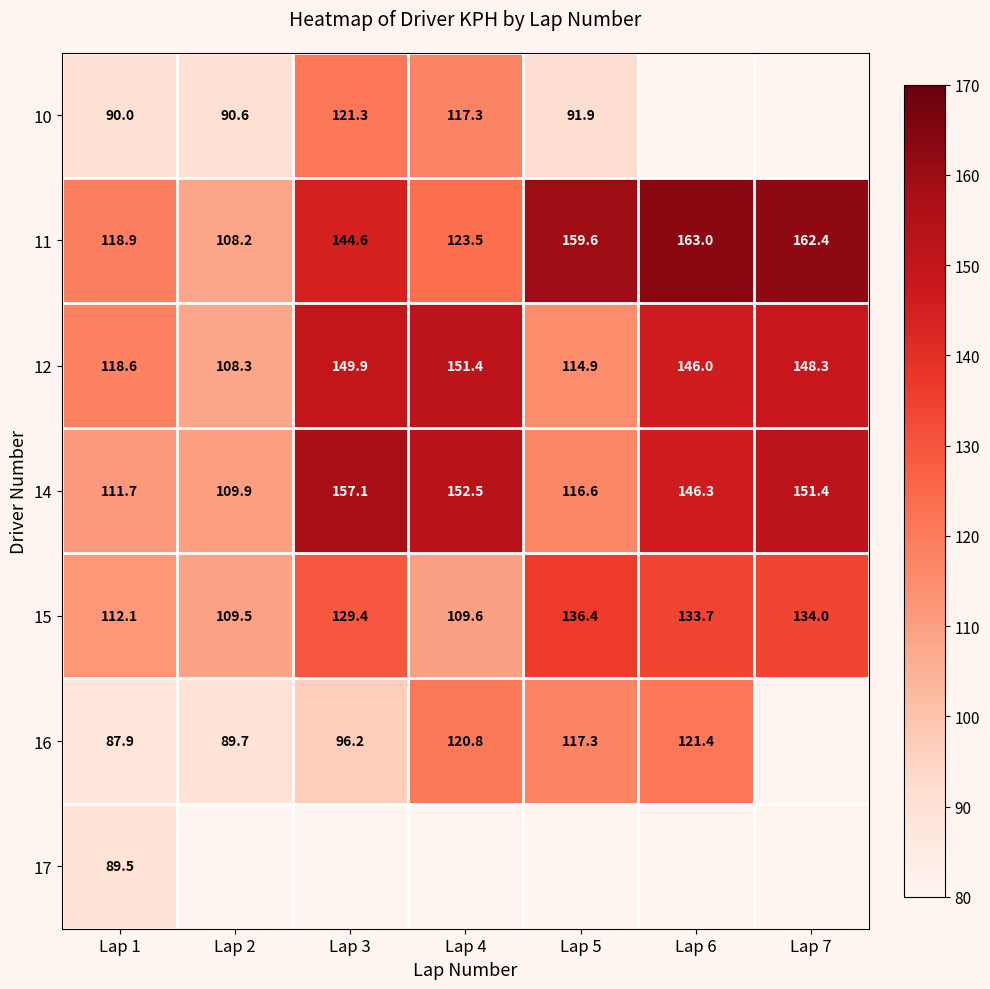

What is the difference between the 15 values at Lap 5 and Lap 1?

24.3